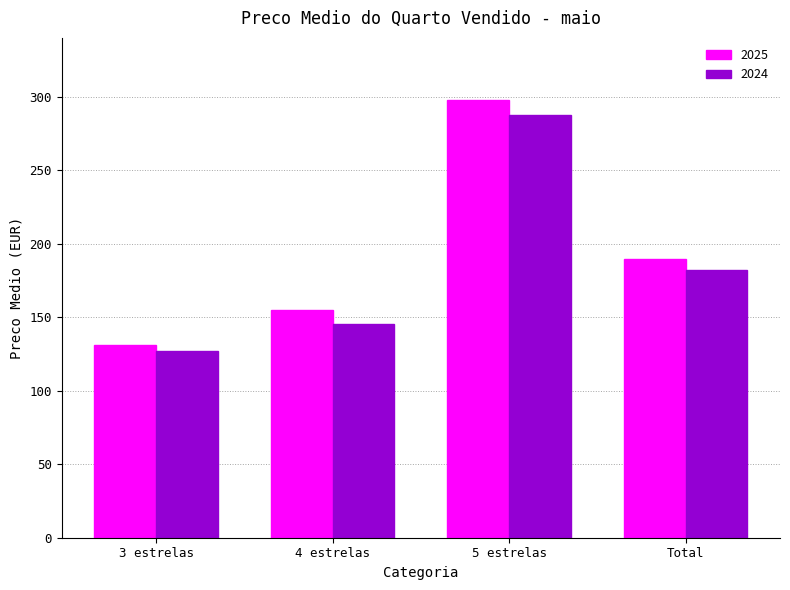

Reading right to left, transcribe all the data shown in this chart.

2025: Total=189.7	5 estrelas=298.1	4 estrelas=155.2	3 estrelas=131.1
2024: Total=181.9	5 estrelas=287.9	4 estrelas=145.7	3 estrelas=126.8